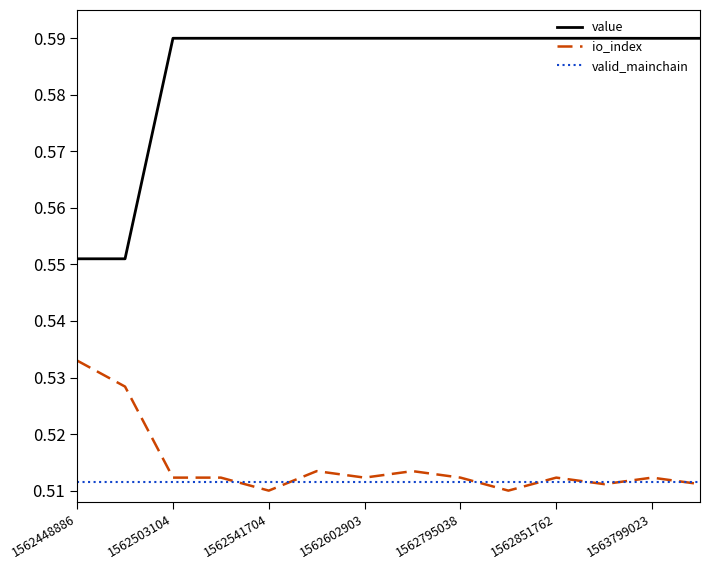

Rank the series by their maximum value, from lowest to highest.

valid_mainchain, io_index, value